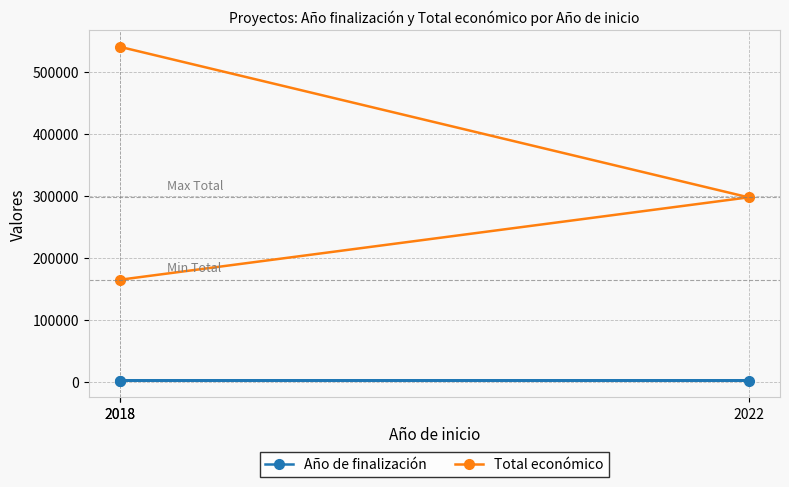

What is the difference between the second highest and minimum values in the Año de finalización series?

1